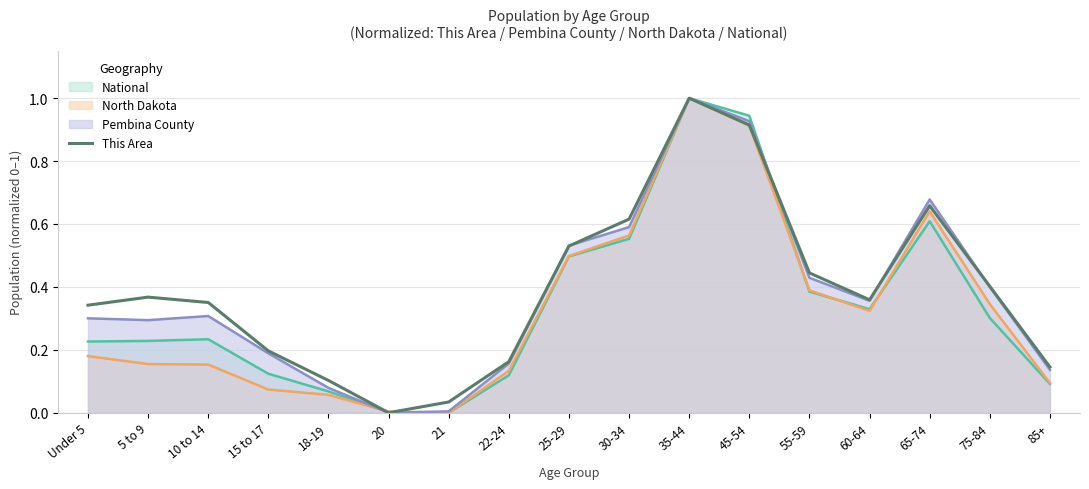

Is it true that the value at 75-84 is 0.2?

False